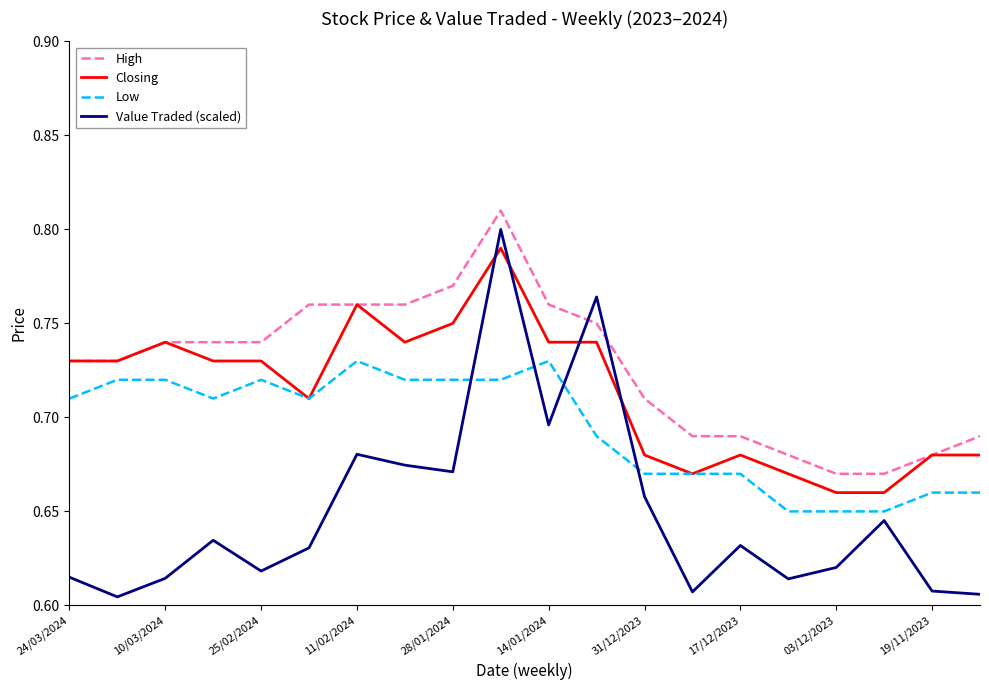

True or false: Value Traded (scaled) has more than 2 interior local peaks.

True